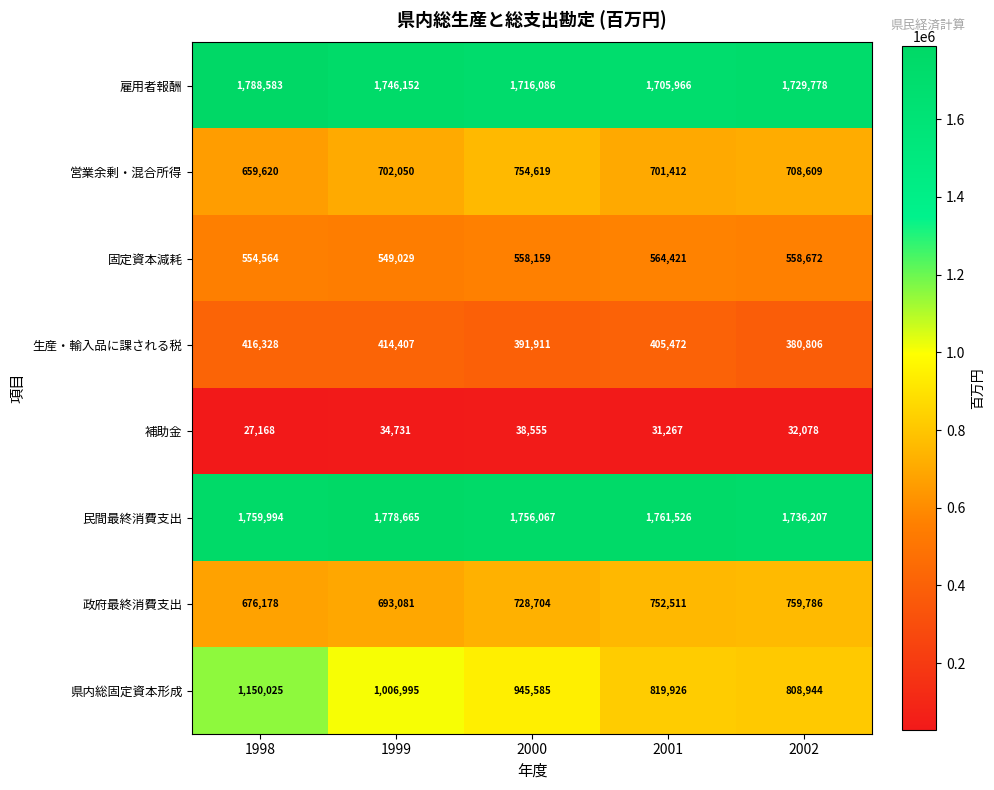

What is the total value across all series at 2002?

6714880